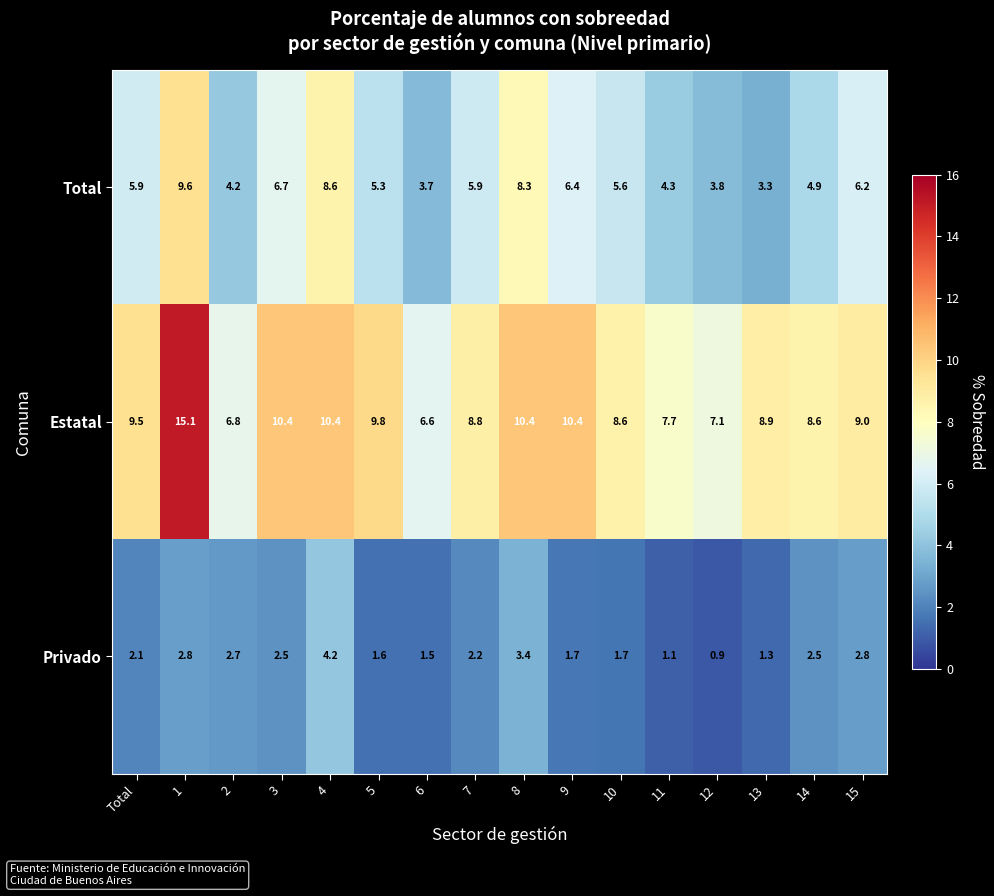

Is it true that Total equals 2.5 at 8?

False